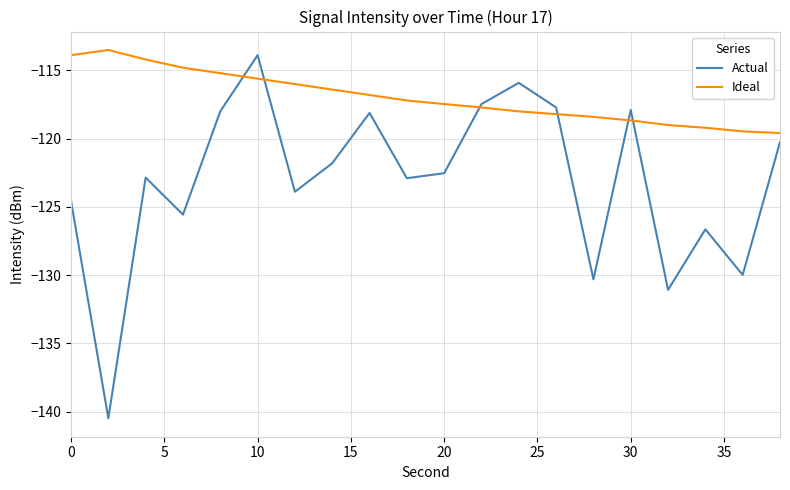

What is the smallest value displayed?

-140.5